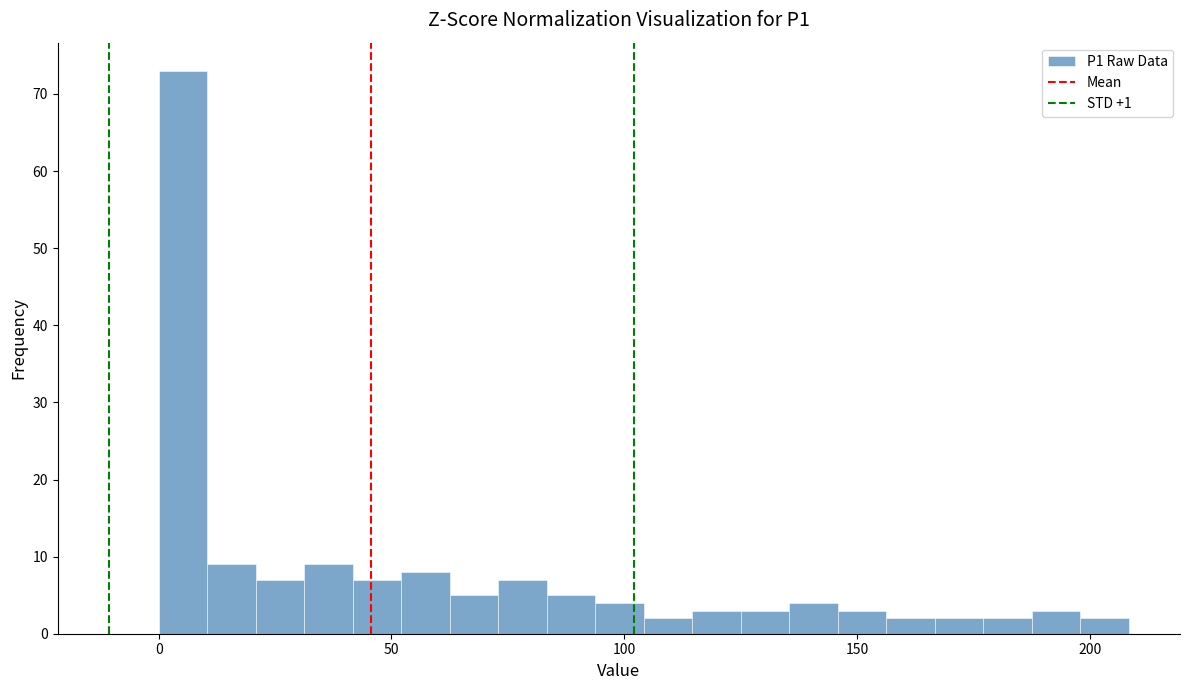

Read against the x-axis, roughly where is the centre of the tallest bar?

5